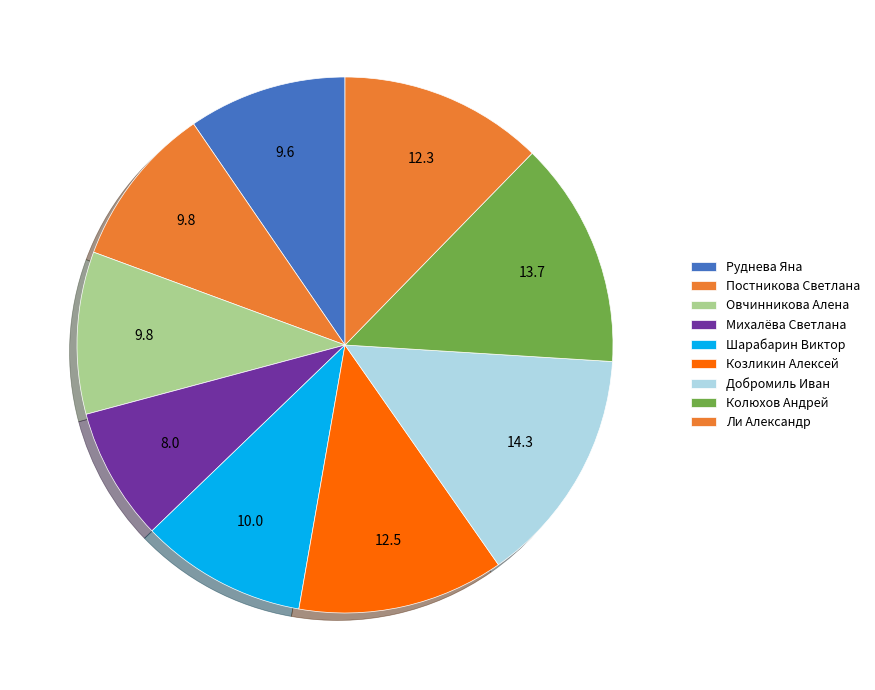

Which has a higher value, Шарабарин Виктор or Ли Александр?

Ли Александр